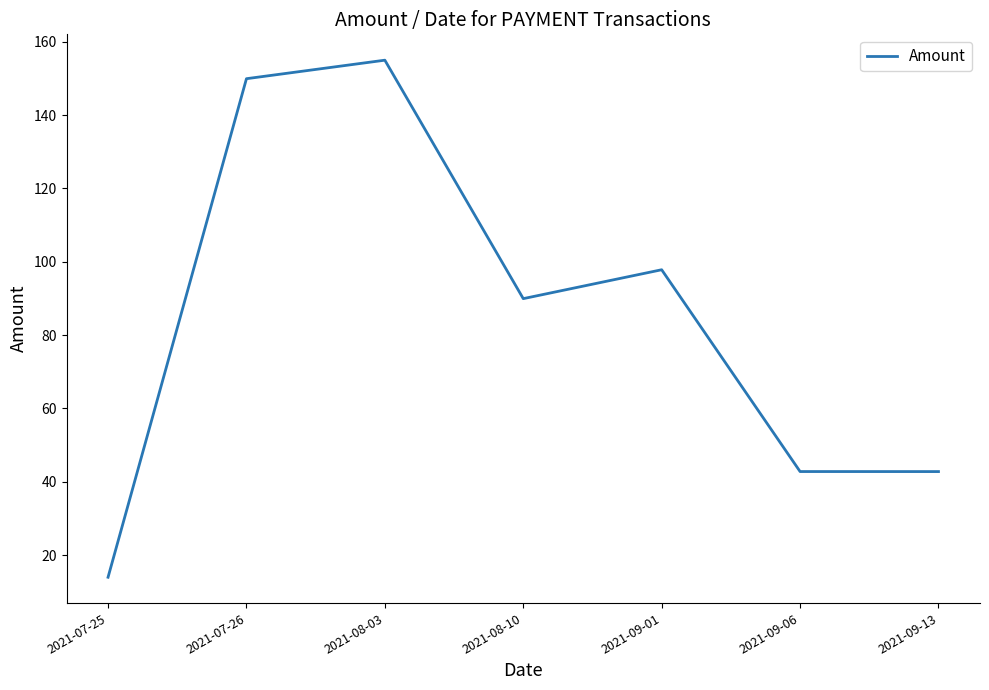

Between 2021-07-26 and 2021-07-25, which is larger?

2021-07-26